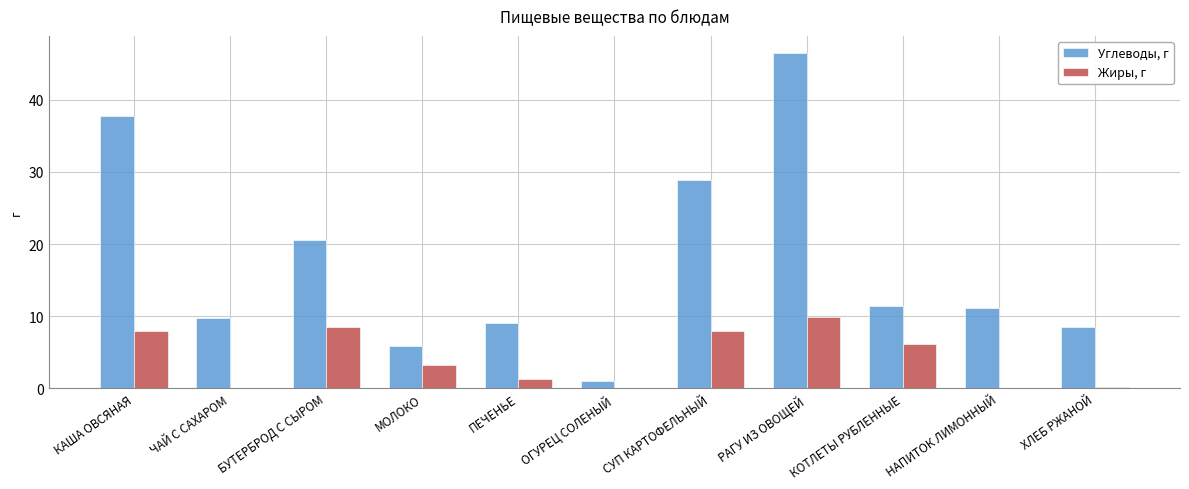

How many data points does each series have?

11